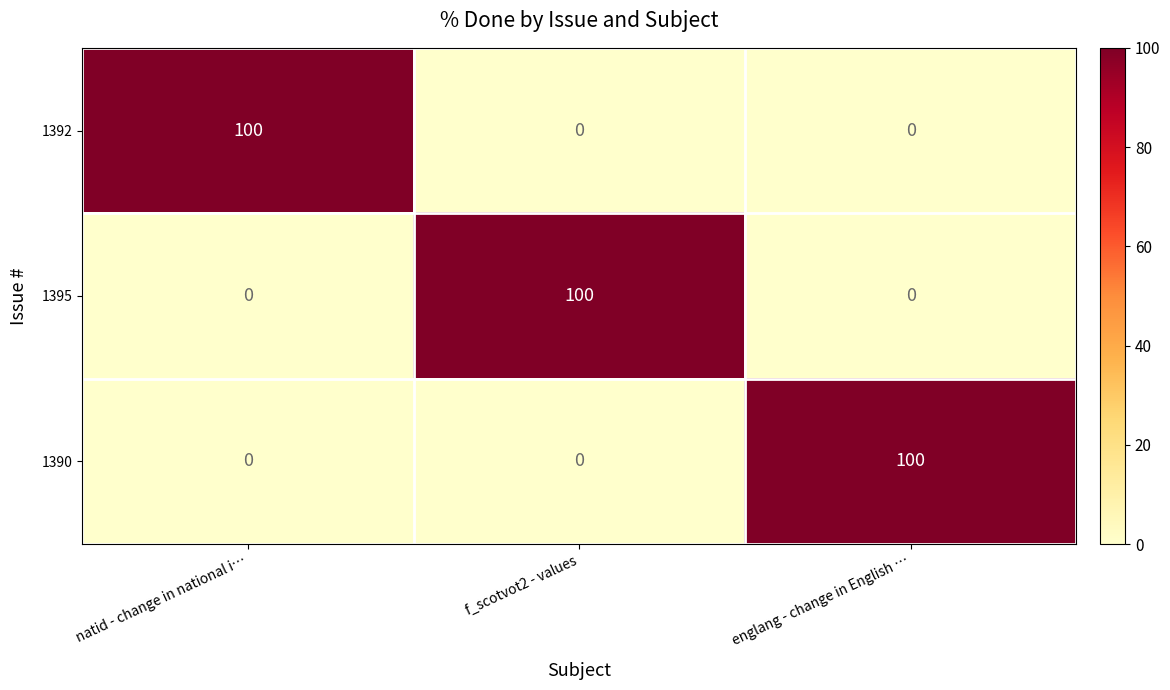

What is the sum of all 1392 values?

100